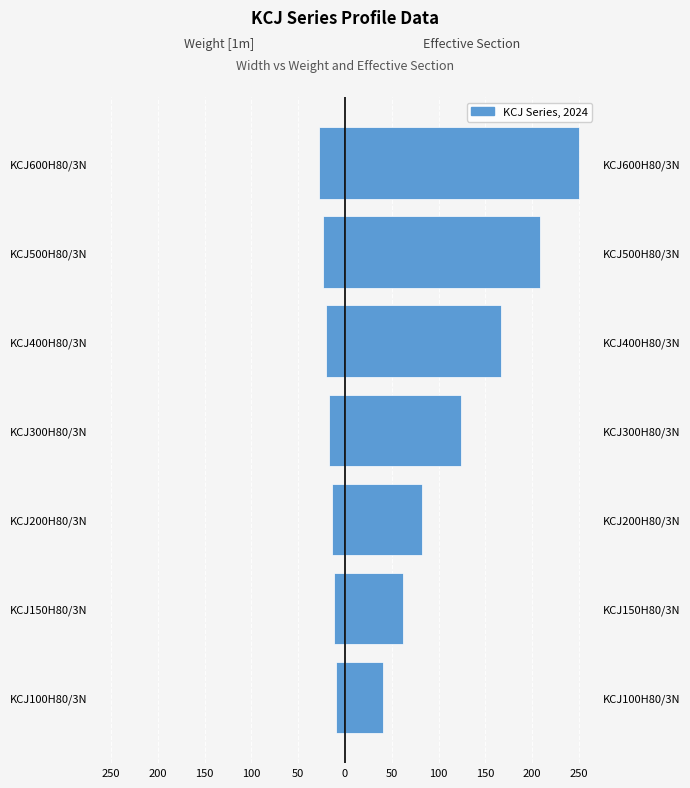

How many bars are there in total?

14